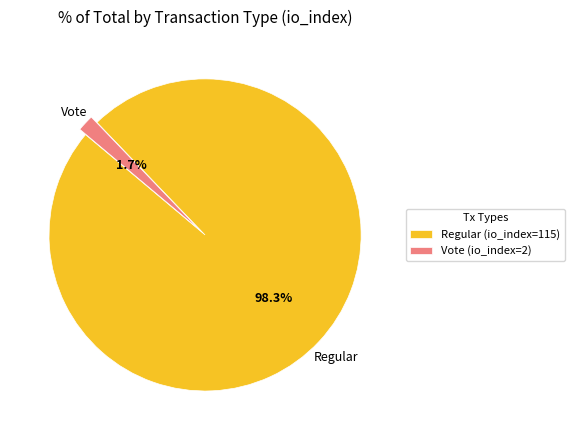

What percentage is the Regular (io_index=115) slice, to the nearest percent?

98%